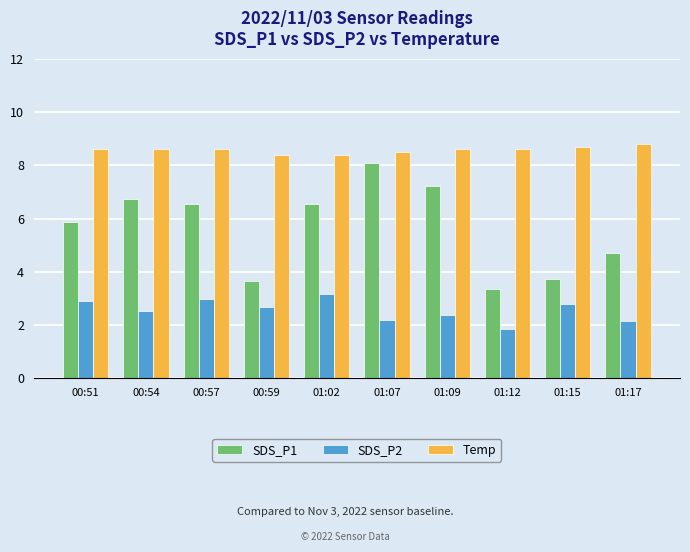

What is the sum of the Temp values at 01:02 and 01:15?

17.1